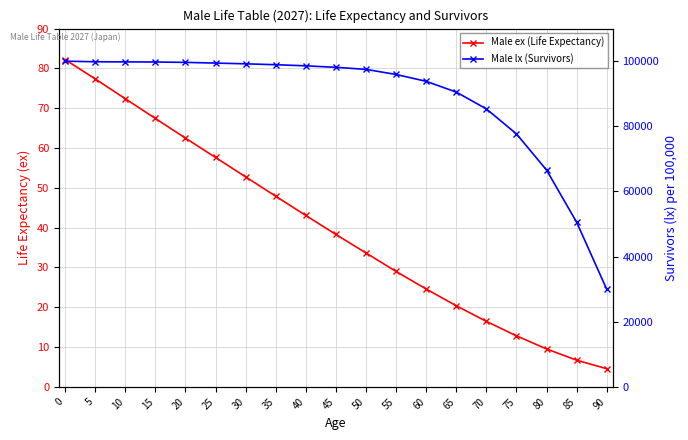

At which label is Male lx (Survivors) closest to 64959?

80